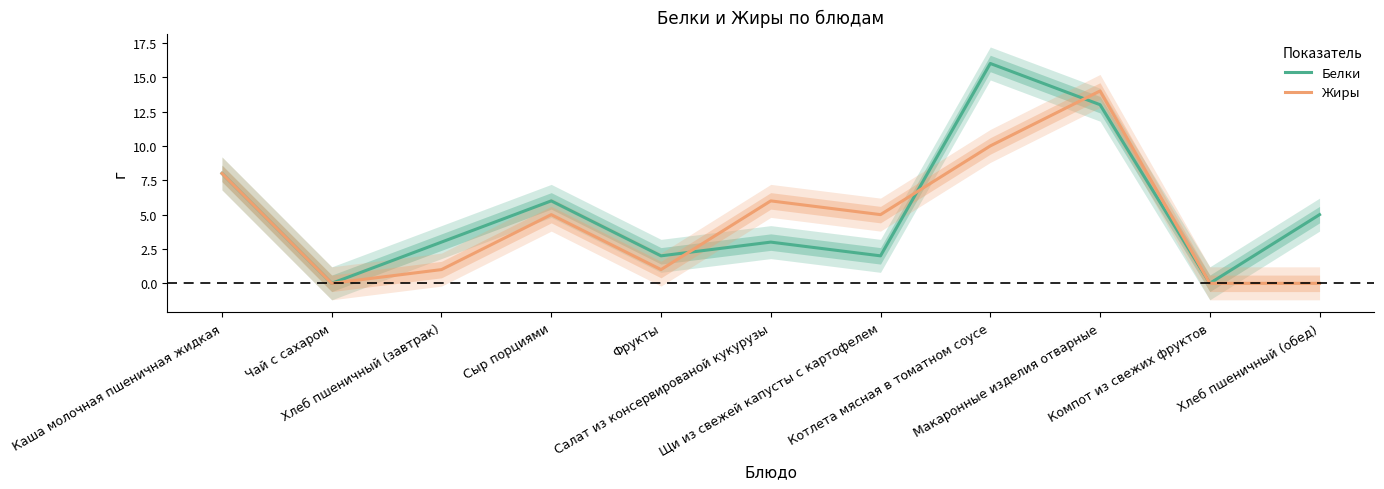

Rank the series by their average value, from highest to lowest.

Белки, Жиры